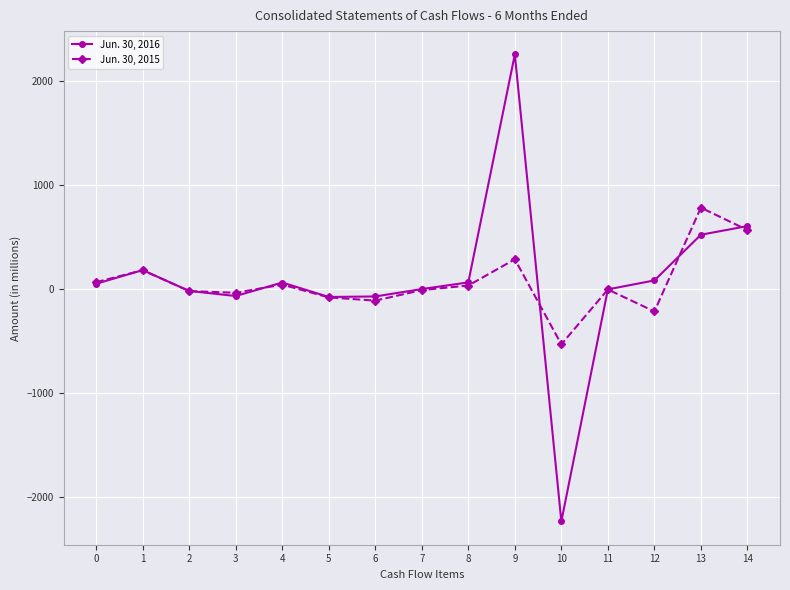

Which series has the widest spread of values?

Jun. 30, 2016